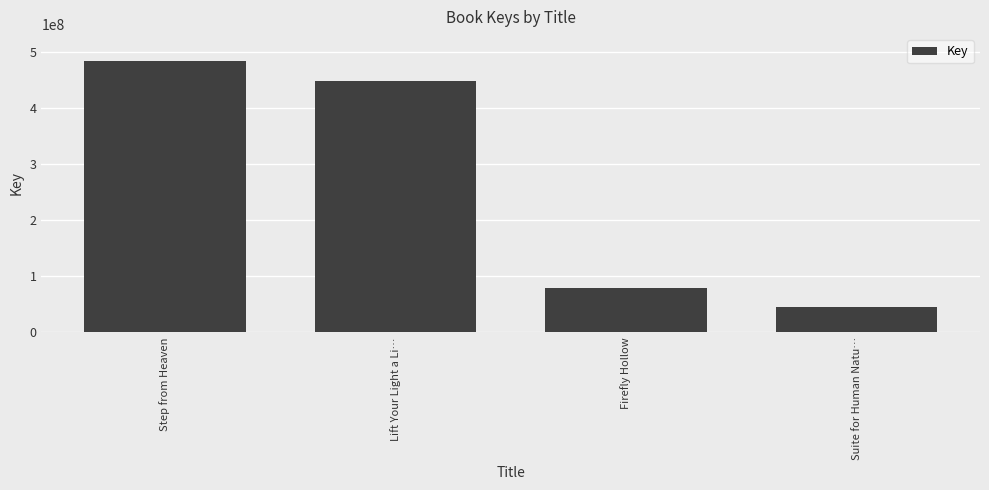

At which label does the data first exceed 449489923?

Step from Heaven